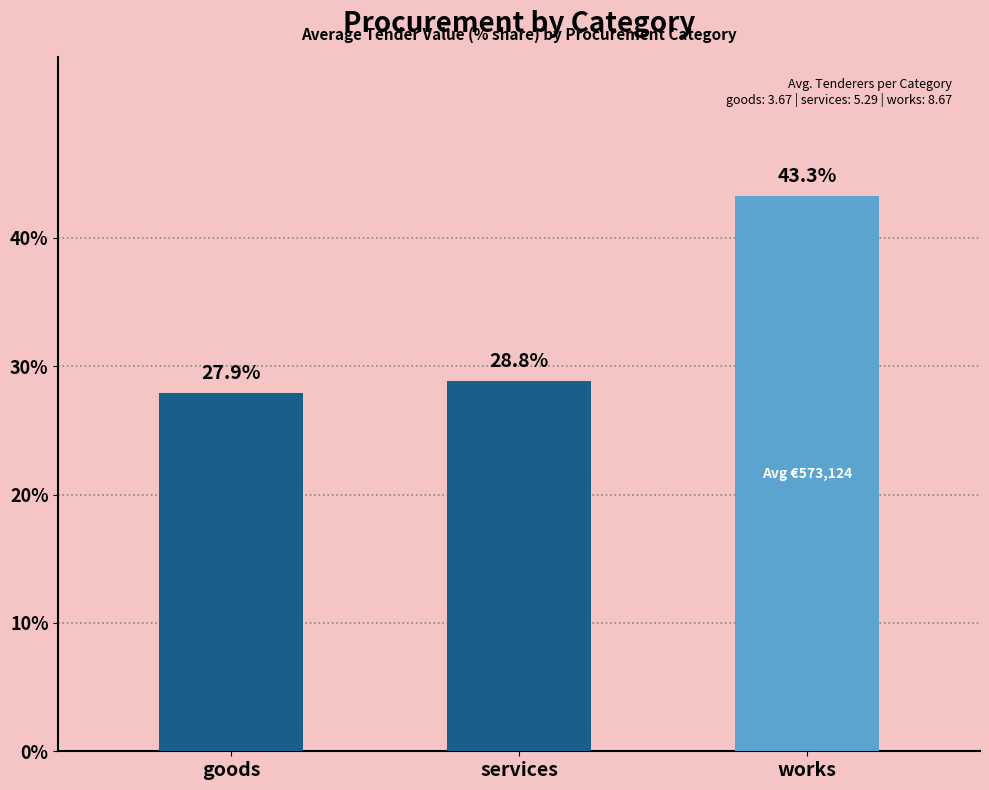

What is the change in value from goods to works?

+15.4